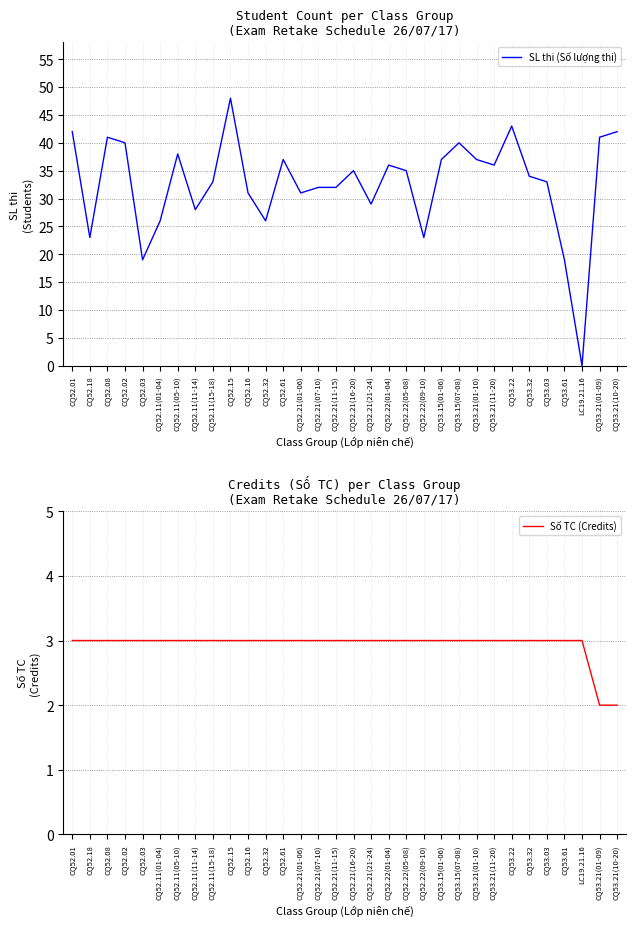

Reading left to right, extract all data points from this chart.

SL thi (Số lượng thi): 42	23	41	40	19	26	38	28	33	48	31	26	37	31	32	32	35	29	36	35	23	37	40	37	36	43	34	33	19	0	41	42
Số TC (Credits): 3	3	3	3	3	3	3	3	3	3	3	3	3	3	3	3	3	3	3	3	3	3	3	3	3	3	3	3	3	3	2	2